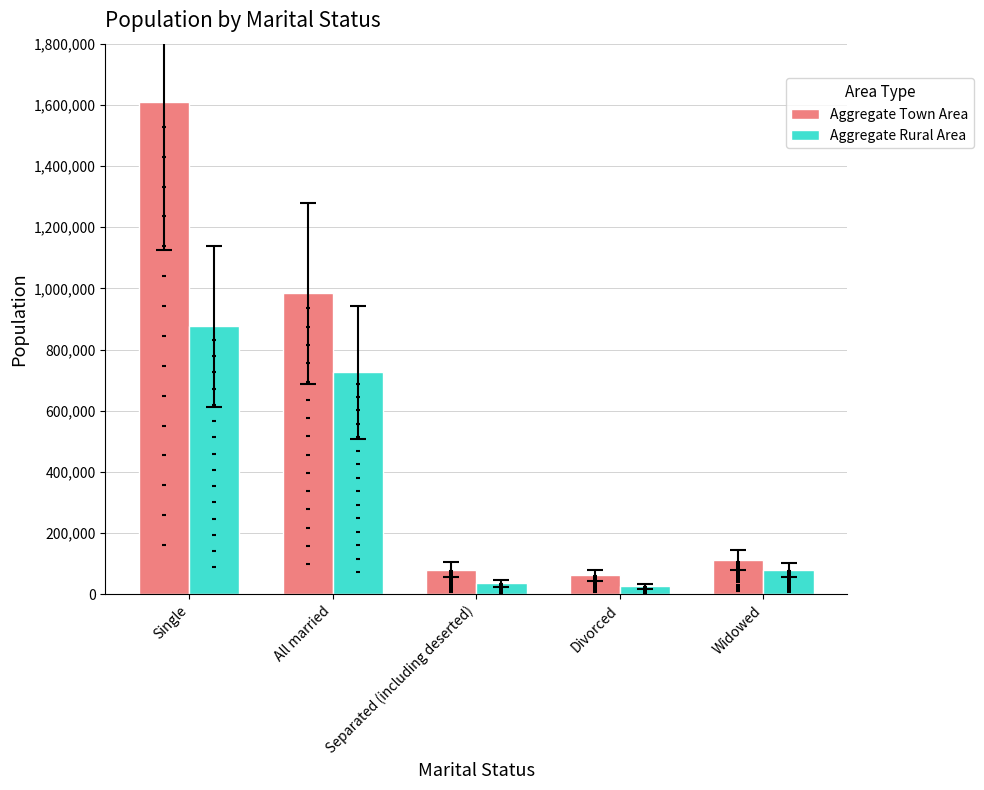

What are all the series names shown in the legend?

Aggregate Town Area, Aggregate Rural Area